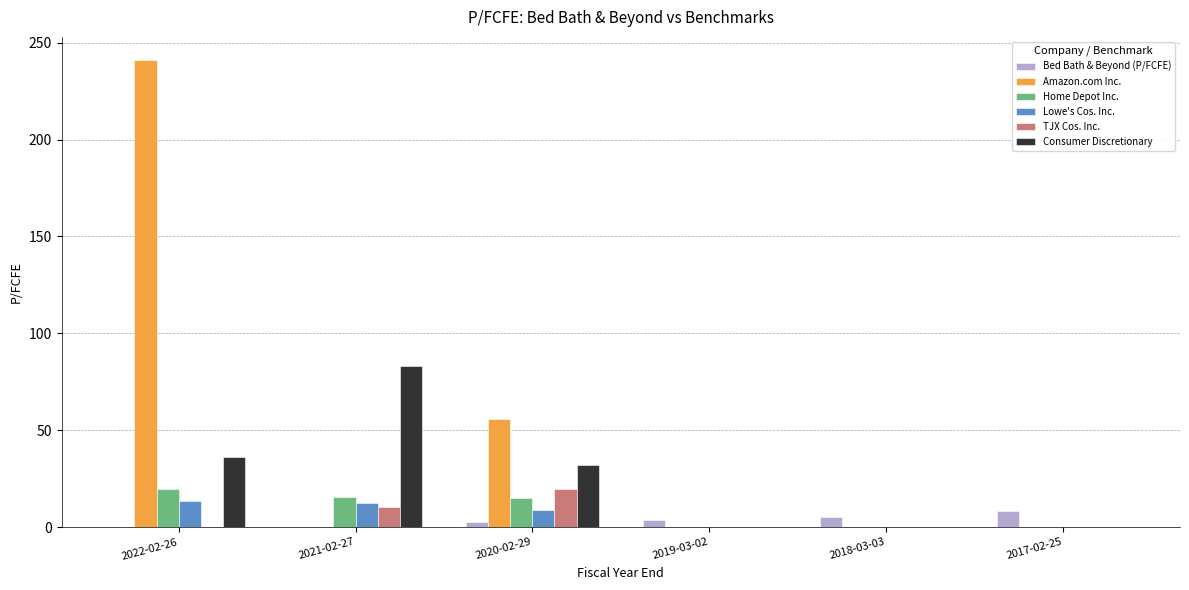

Which series changed the most between 2020-02-29 and 2019-03-02?

Amazon.com Inc.